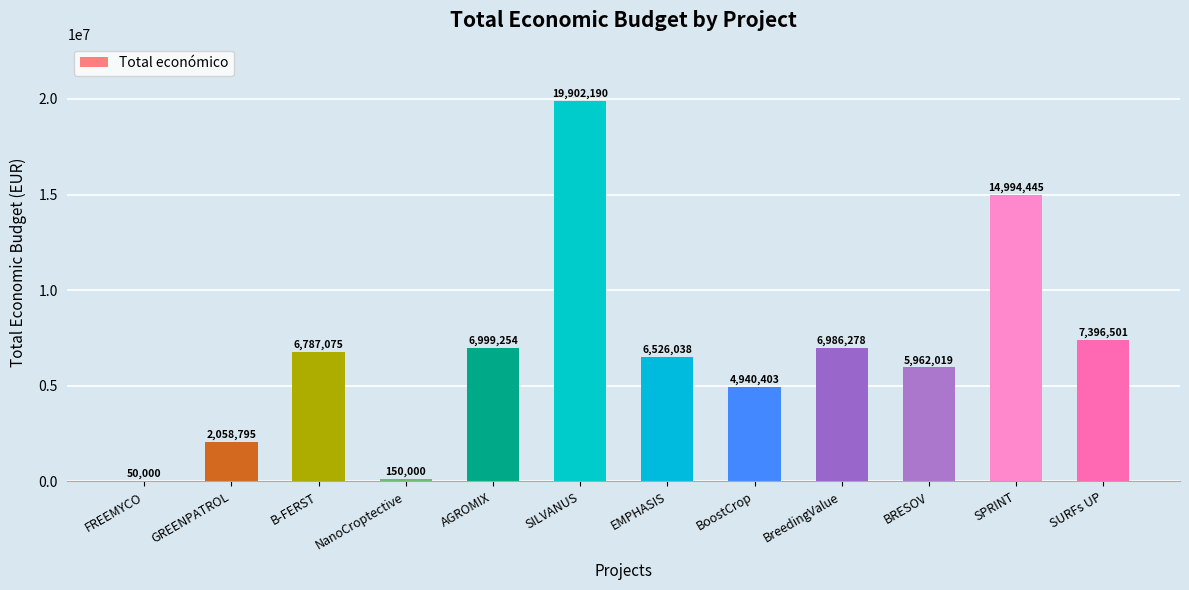

What is the maximum value shown in the chart?

19902190